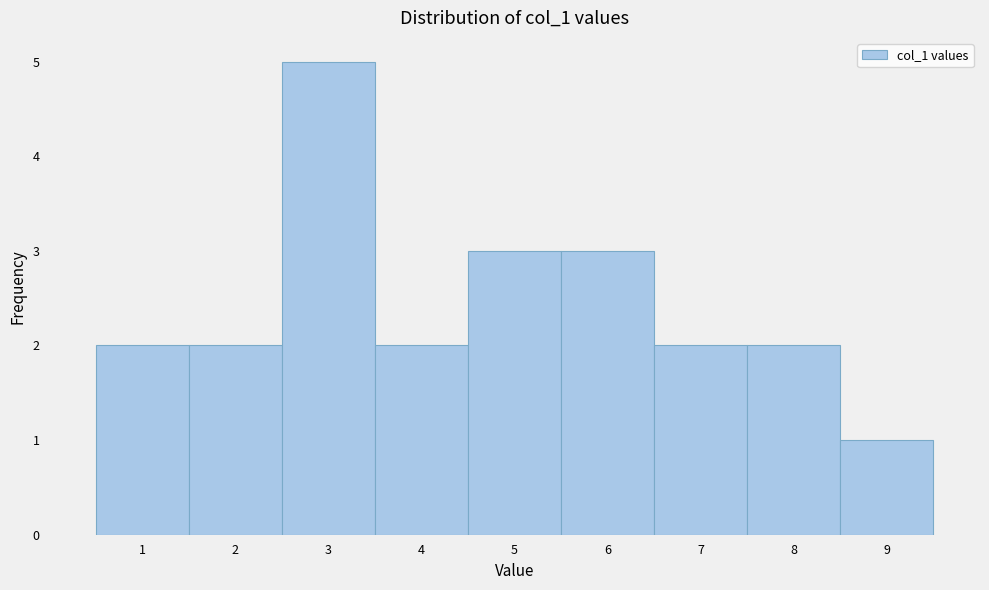

Over which range of the x-axis is the bar tallest?

2.5 to 3.5